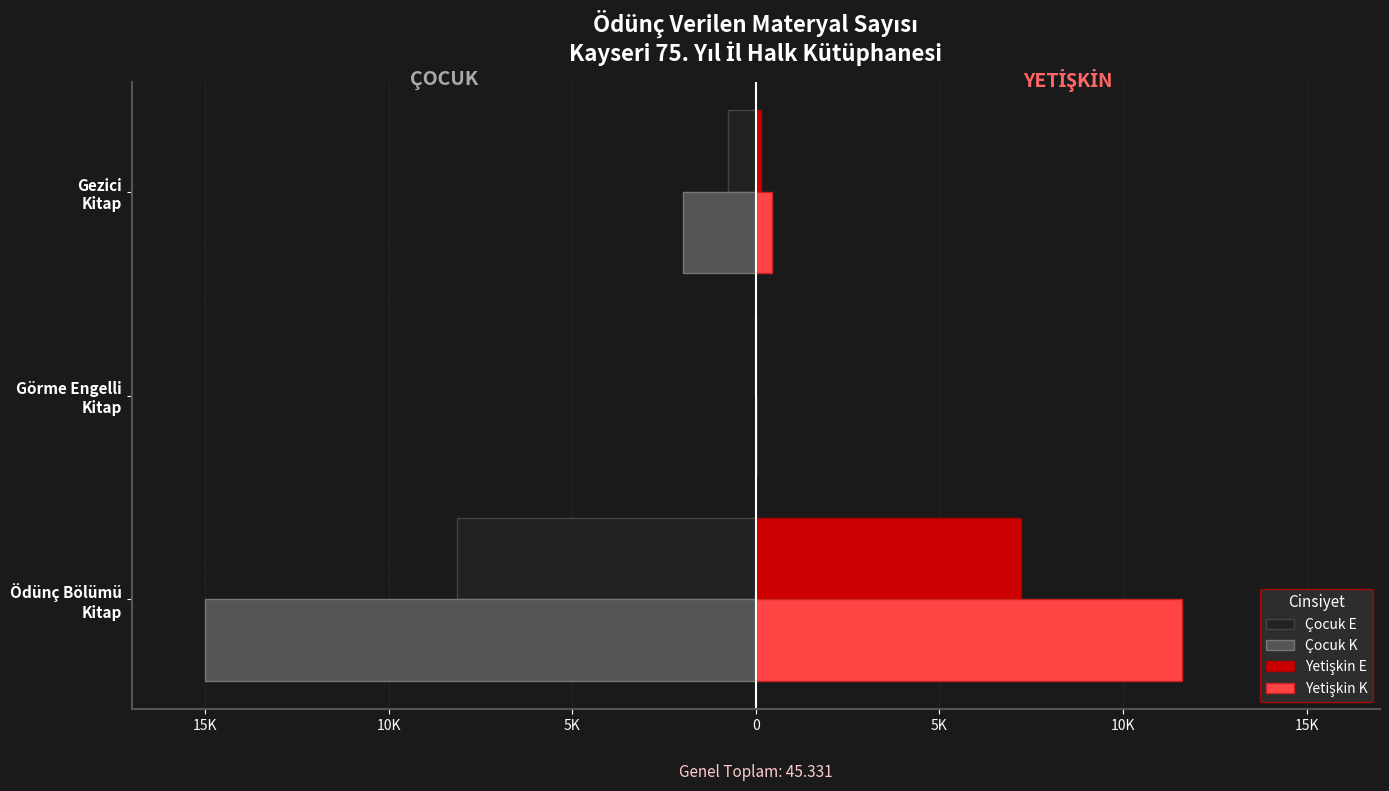

What is the minimum value shown in the chart?

-15002